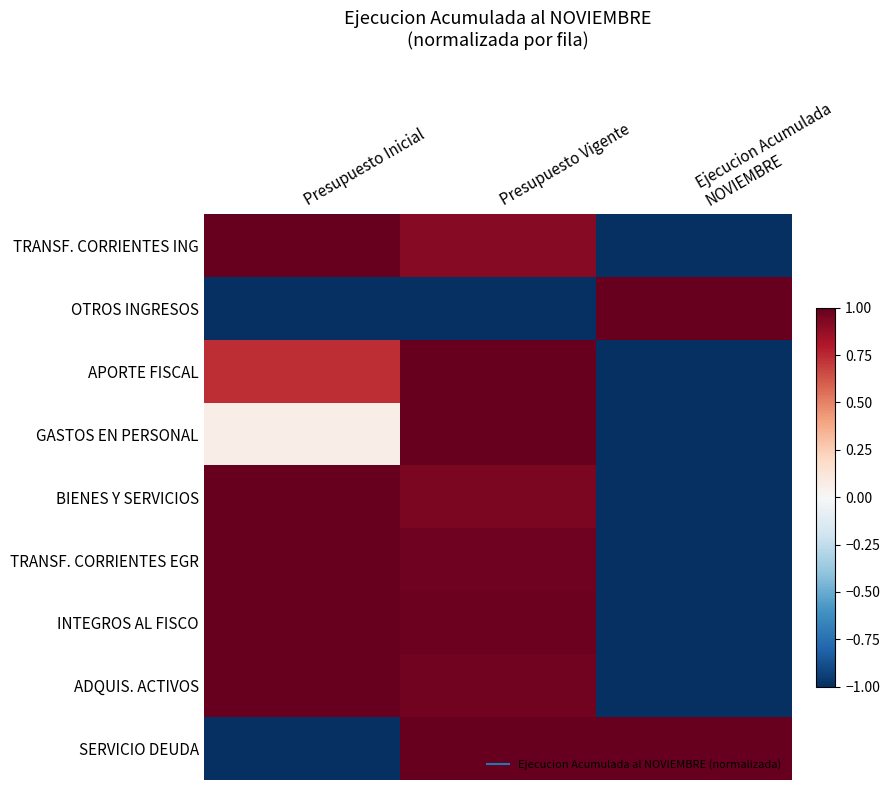

Reading left to right, extract all data points from this chart.

TRANSF. CORRIENTES ING: Presupuesto Inicial=1.0	Presupuesto Vigente=0.9	Ejecucion Acumulada
NOVIEMBRE=-1.0
OTROS INGRESOS: Presupuesto Inicial=-1.0	Presupuesto Vigente=-1.0	Ejecucion Acumulada
NOVIEMBRE=1.0
APORTE FISCAL: Presupuesto Inicial=0.7	Presupuesto Vigente=1.0	Ejecucion Acumulada
NOVIEMBRE=-1.0
GASTOS EN PERSONAL: Presupuesto Inicial=0.1	Presupuesto Vigente=1.0	Ejecucion Acumulada
NOVIEMBRE=-1.0
BIENES Y SERVICIOS: Presupuesto Inicial=1.0	Presupuesto Vigente=0.9	Ejecucion Acumulada
NOVIEMBRE=-1.0
TRANSF. CORRIENTES EGR: Presupuesto Inicial=1.0	Presupuesto Vigente=1.0	Ejecucion Acumulada
NOVIEMBRE=-1.0
INTEGROS AL FISCO: Presupuesto Inicial=1.0	Presupuesto Vigente=1.0	Ejecucion Acumulada
NOVIEMBRE=-1.0
ADQUIS. ACTIVOS: Presupuesto Inicial=1.0	Presupuesto Vigente=1.0	Ejecucion Acumulada
NOVIEMBRE=-1.0
SERVICIO DEUDA: Presupuesto Inicial=-1.0	Presupuesto Vigente=1.0	Ejecucion Acumulada
NOVIEMBRE=1.0